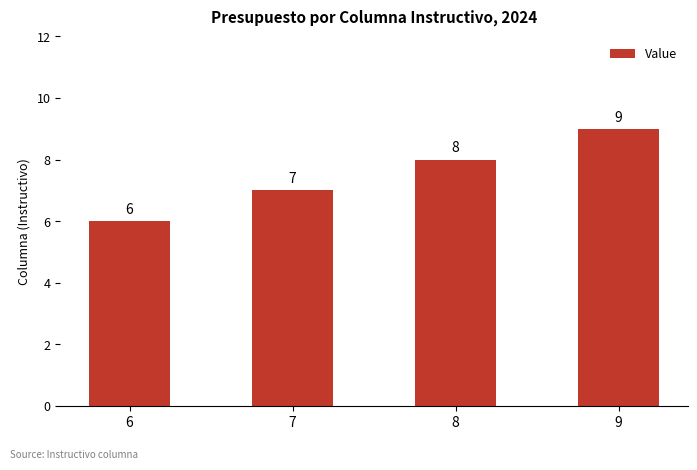

Are the bars horizontal?

No